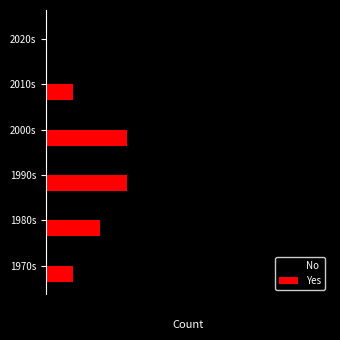

At which label does No reach its peak?

2010s